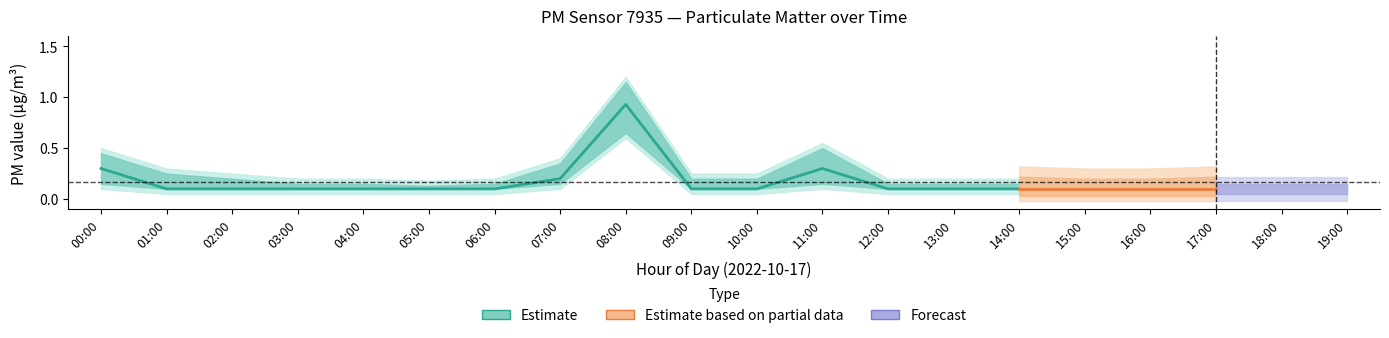

What is the sum of the P2 values at 07:00 and 16:00?

0.3